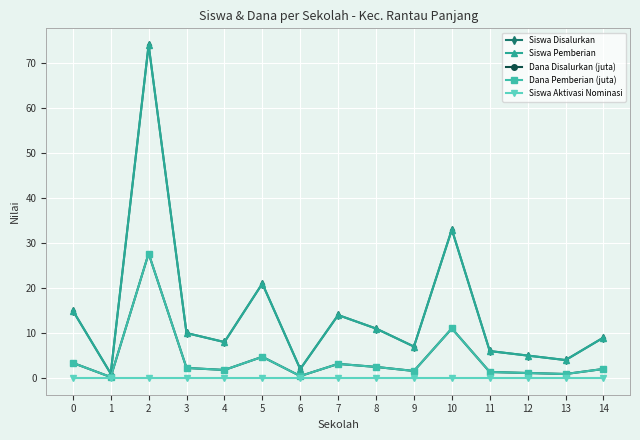

True or false: Dana Disalurkan (juta) and Dana Pemberian (juta) intersect in this chart.

False